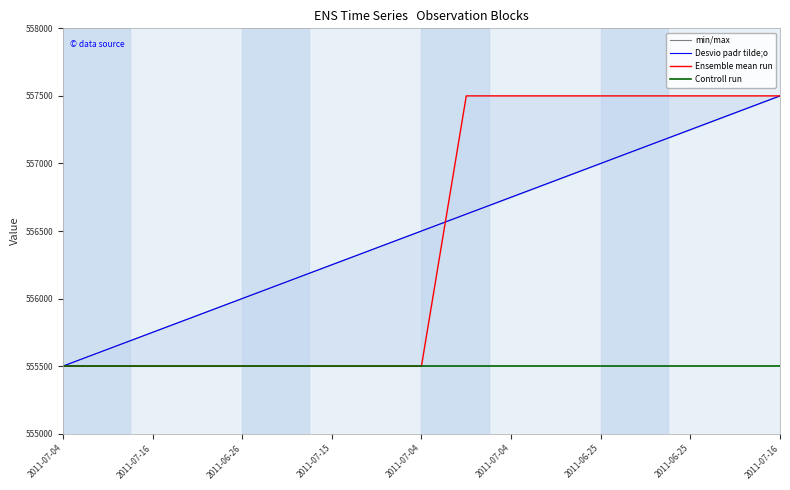

True or false: Controll run has a value of 169346.8 at 2011-07-16.

False